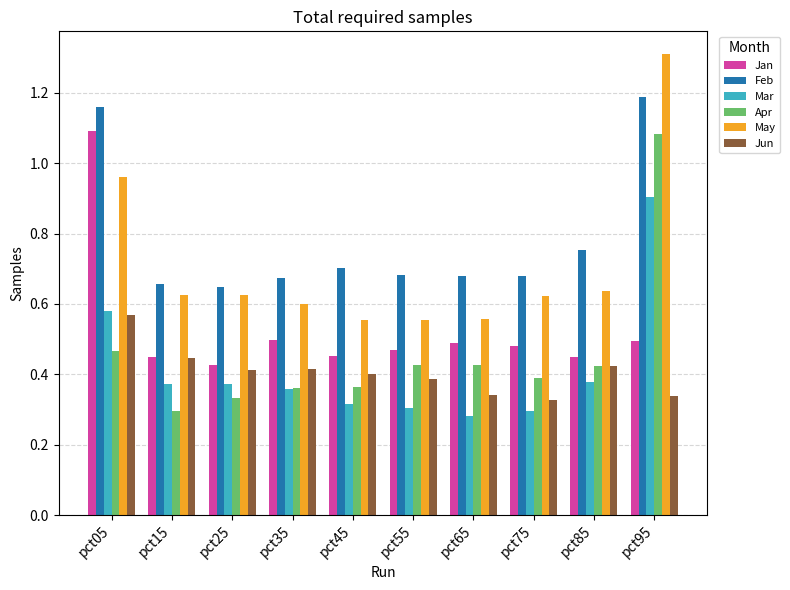

Where is Apr nearest to the value 0?

pct15